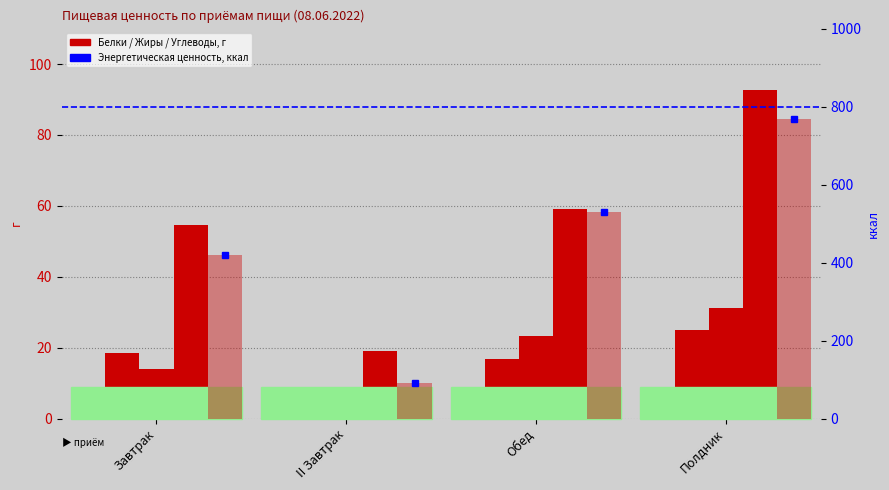

What is the value of the Углеводы, г bar at the 1st from the left?

54.6